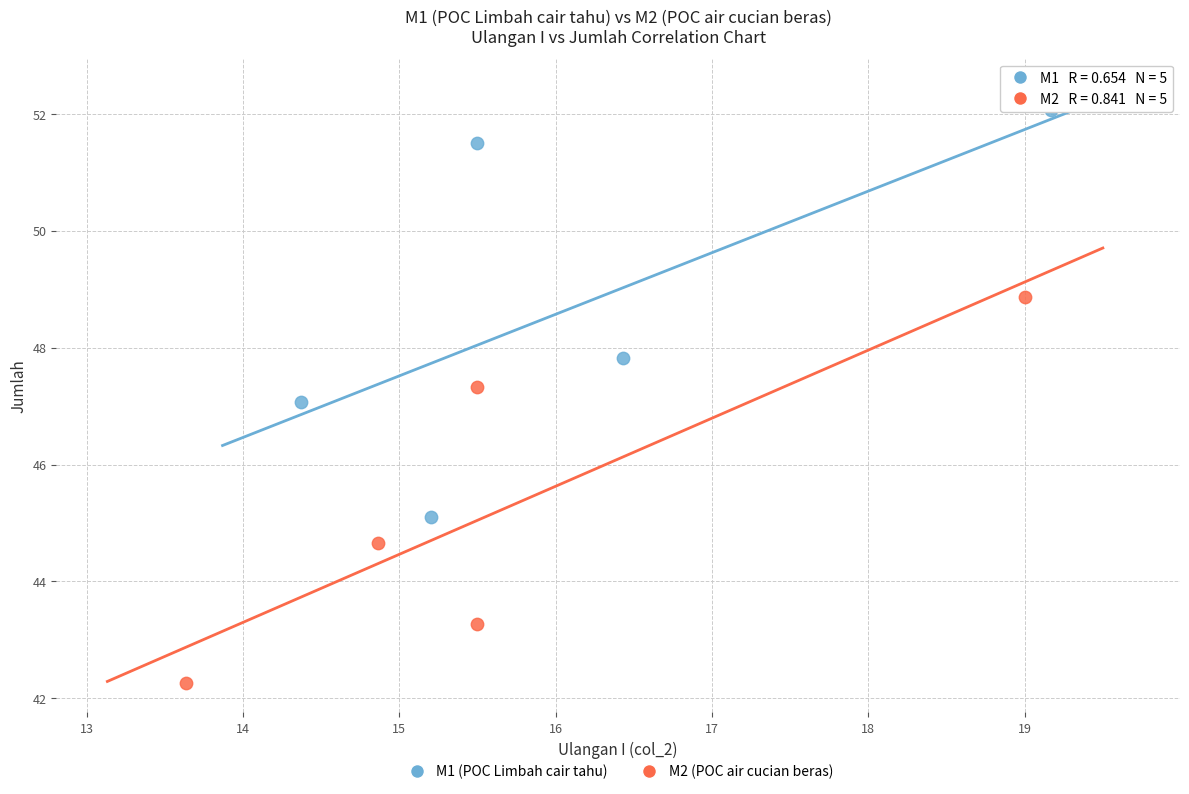

Which series reaches the maximum Y coordinate?

M1 (POC Limbah cair tahu)